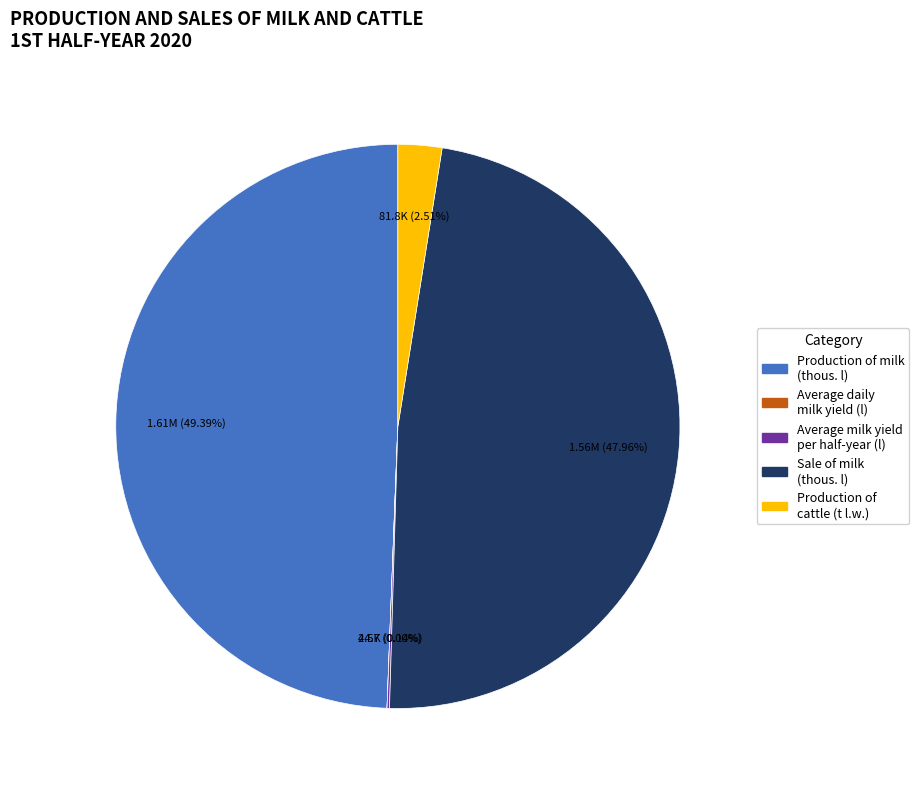

Which category has the biggest portion of the pie?

Production of milk